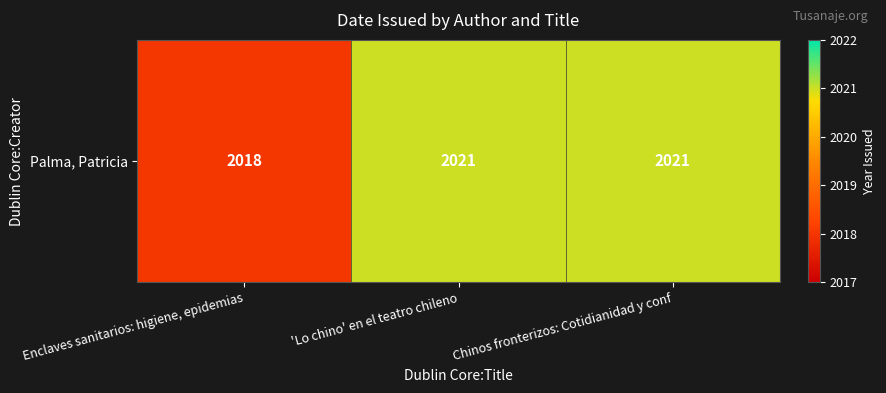

The chart shows a value of 2979 at Enclaves sanitarios: higiene, epidemias. True or false?

False